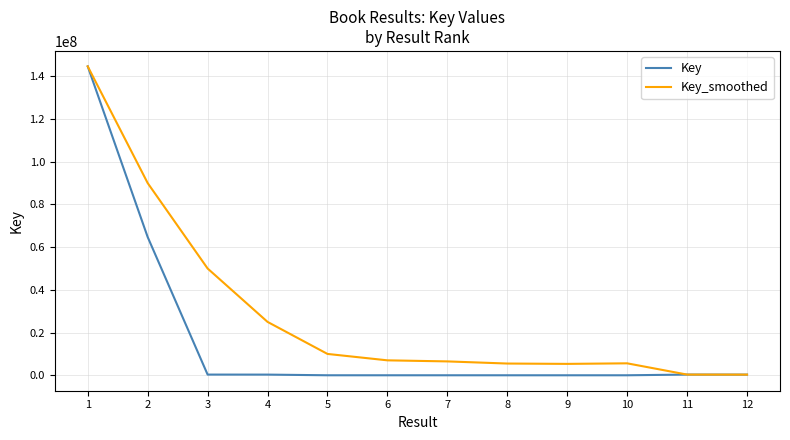

What is the maximum value for Key_smoothed?

144637348